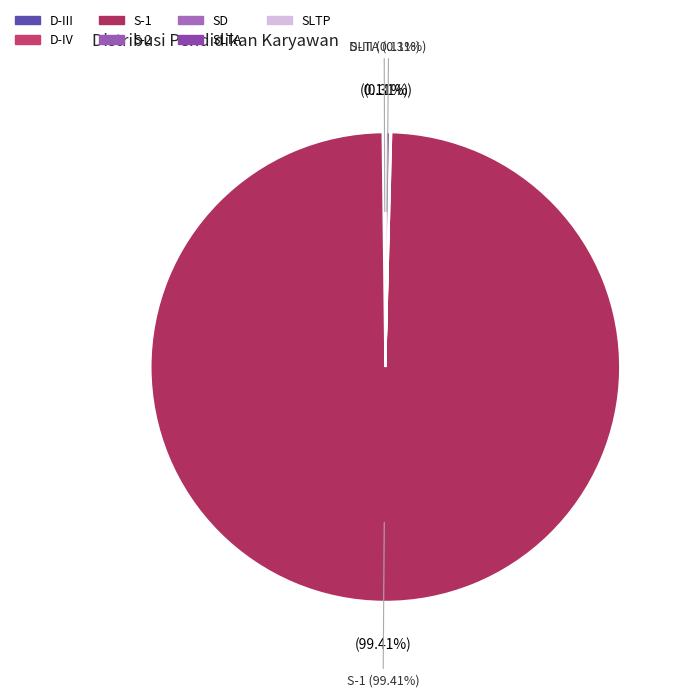

Is there any slice that represents more than half of the pie?

Yes